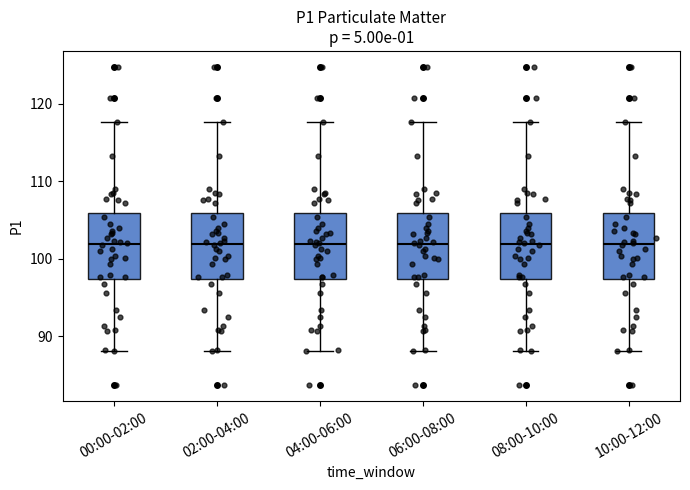

Reading left to right, transcribe this box plot: for each box, give where its median line is, the range the box spans, and where its two whiskers end, as read against the y-axis. The values are not printed on the chart, so give them approximately, as read against the axis.

00:00-02:00: median 102, box 97 to 106, whiskers 88 to 118
02:00-04:00: median 102, box 97 to 106, whiskers 88 to 118
04:00-06:00: median 102, box 97 to 106, whiskers 88 to 118
06:00-08:00: median 102, box 97 to 106, whiskers 88 to 118
08:00-10:00: median 102, box 97 to 106, whiskers 88 to 118
10:00-12:00: median 102, box 97 to 106, whiskers 88 to 118